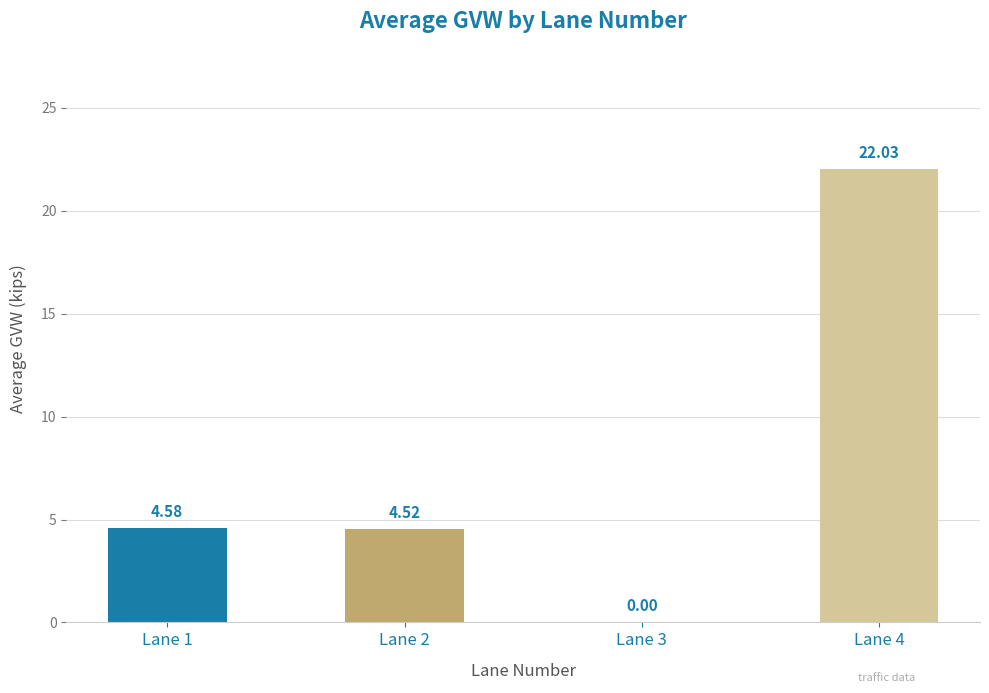

What is the difference between the values at Lane 1 and Lane 2?

0.1